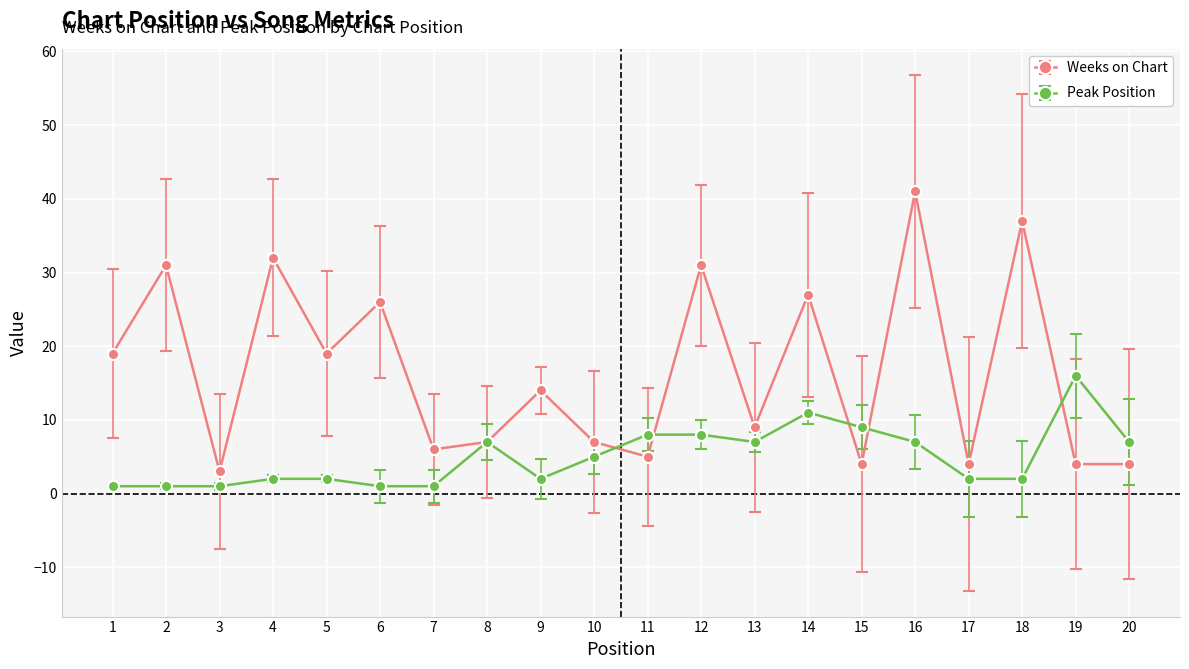

What is the difference between the maximum and second lowest values in the Peak Position series?

15